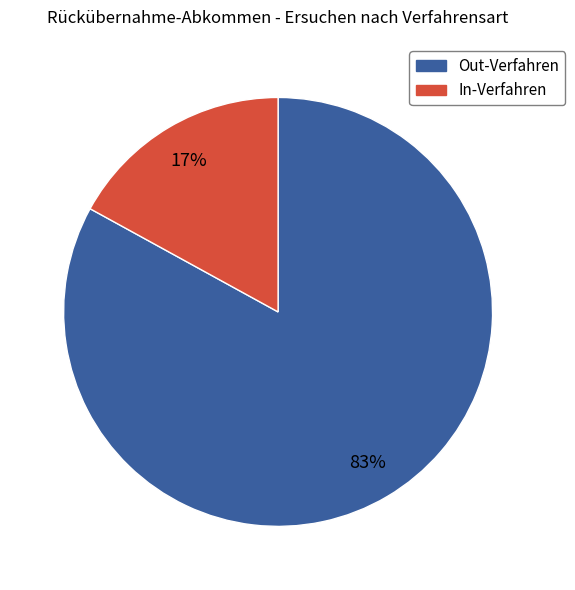

Combined, do In-Verfahren and Out-Verfahren account for over 50%?

Yes